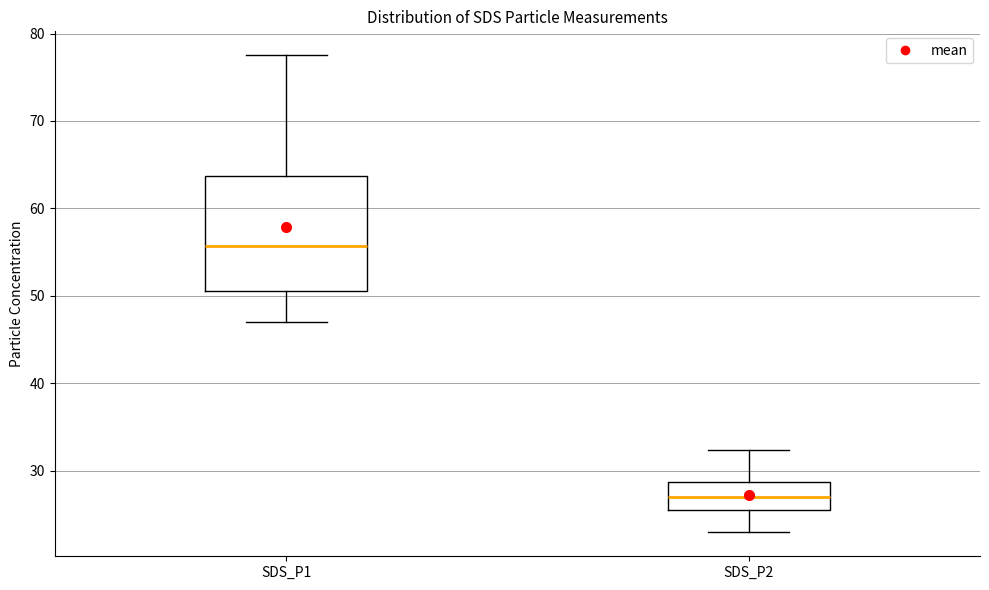

Which box's median line is the highest?

SDS_P1